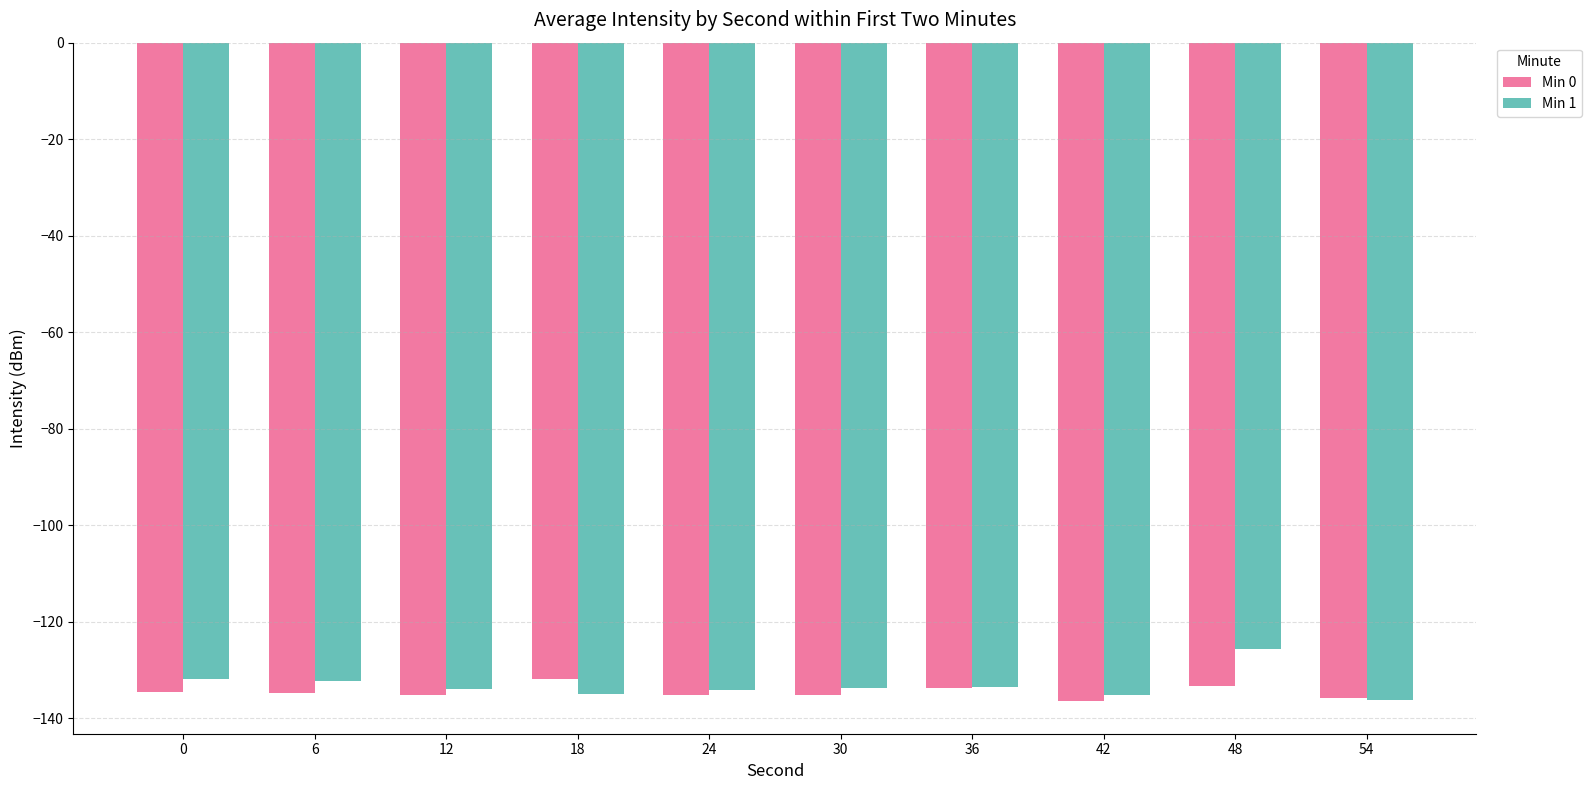

Rank the series by their average value, from highest to lowest.

Min 1, Min 0